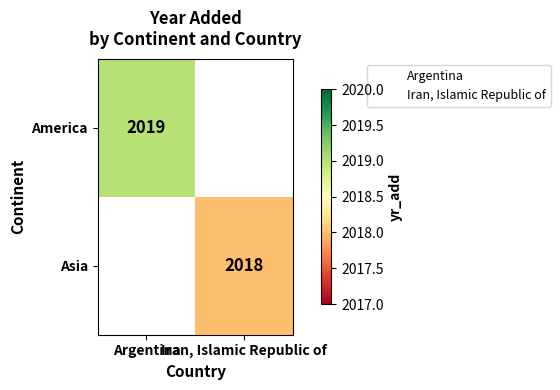

Which category has the highest value in the America series?

Argentina